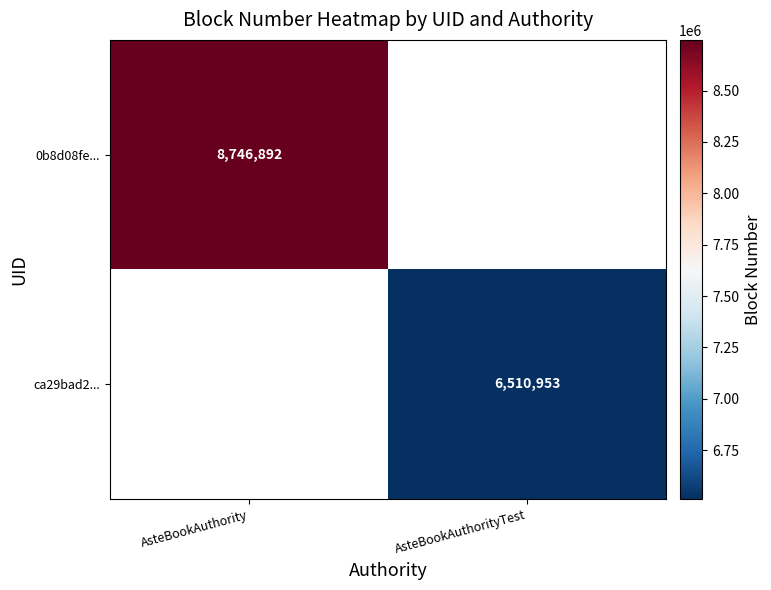

Is it true that ca29bad2... equals 6510953 at AsteBookAuthorityTest?

True